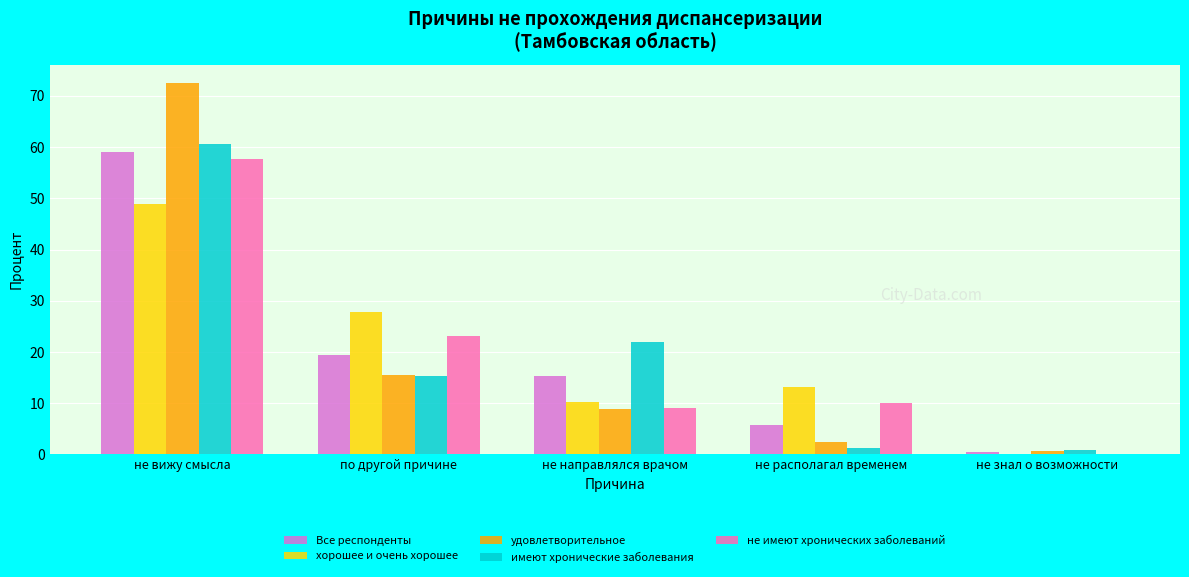

Is it true that хорошее и очень хорошее equals 65.6 at не вижу смысла?

False